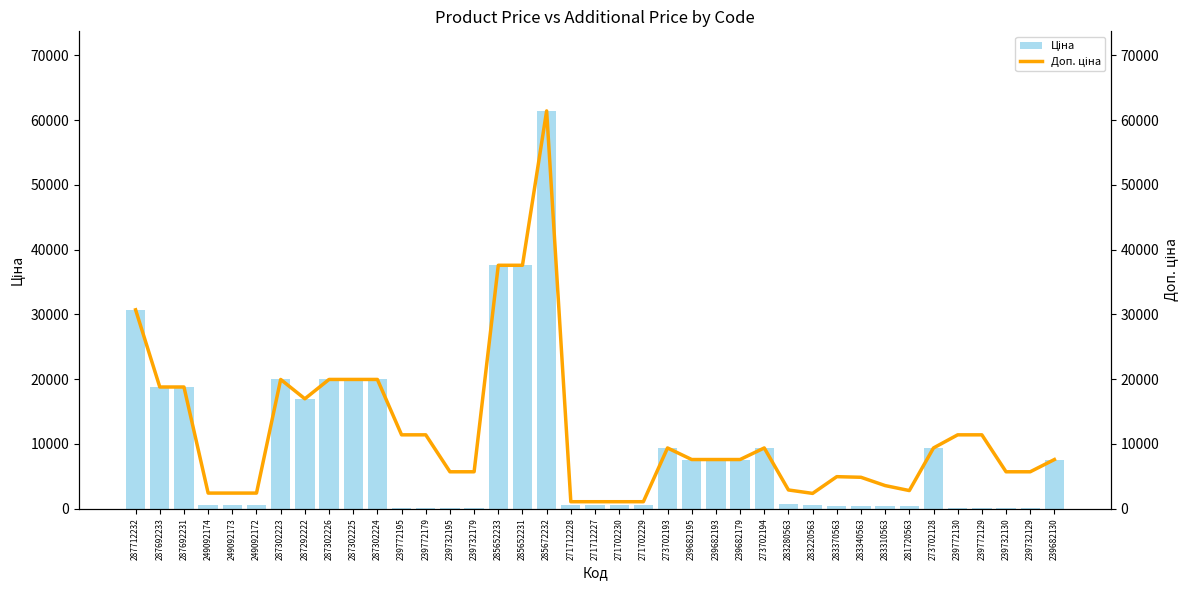

How many data points does each series have?

39